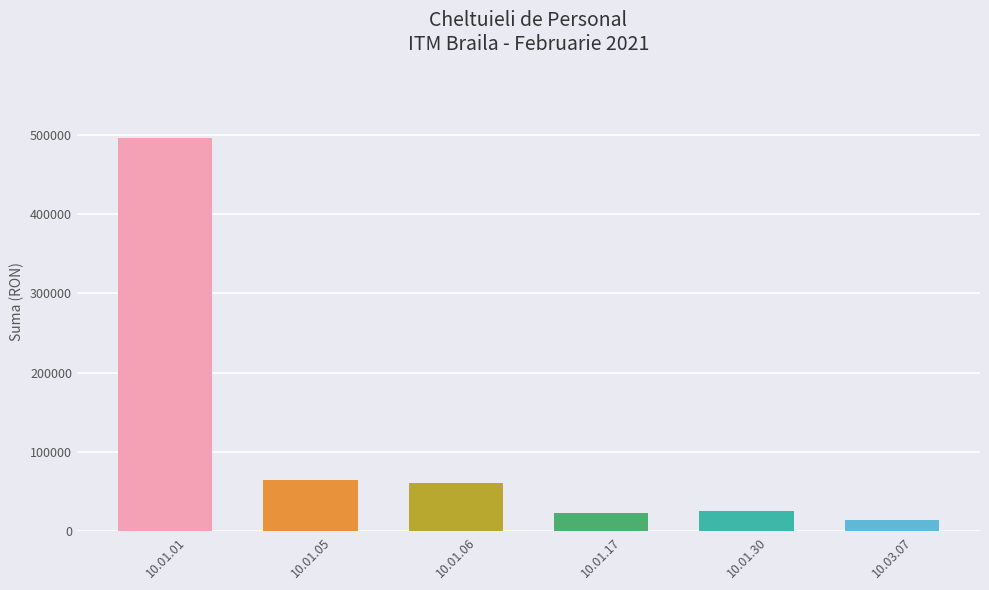

How many categories are shown in the chart?

6